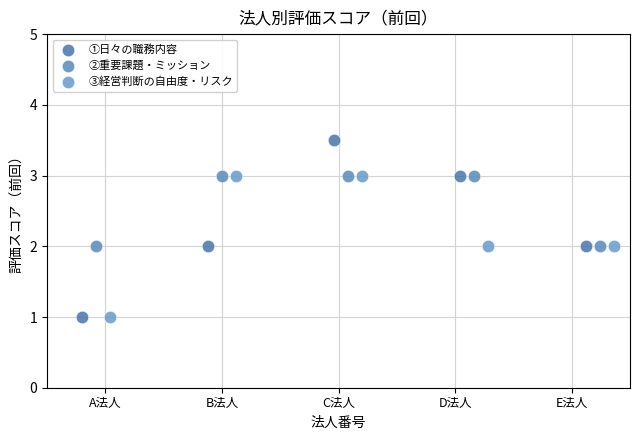

Which series contains the highest Y value?

①日々の職務内容